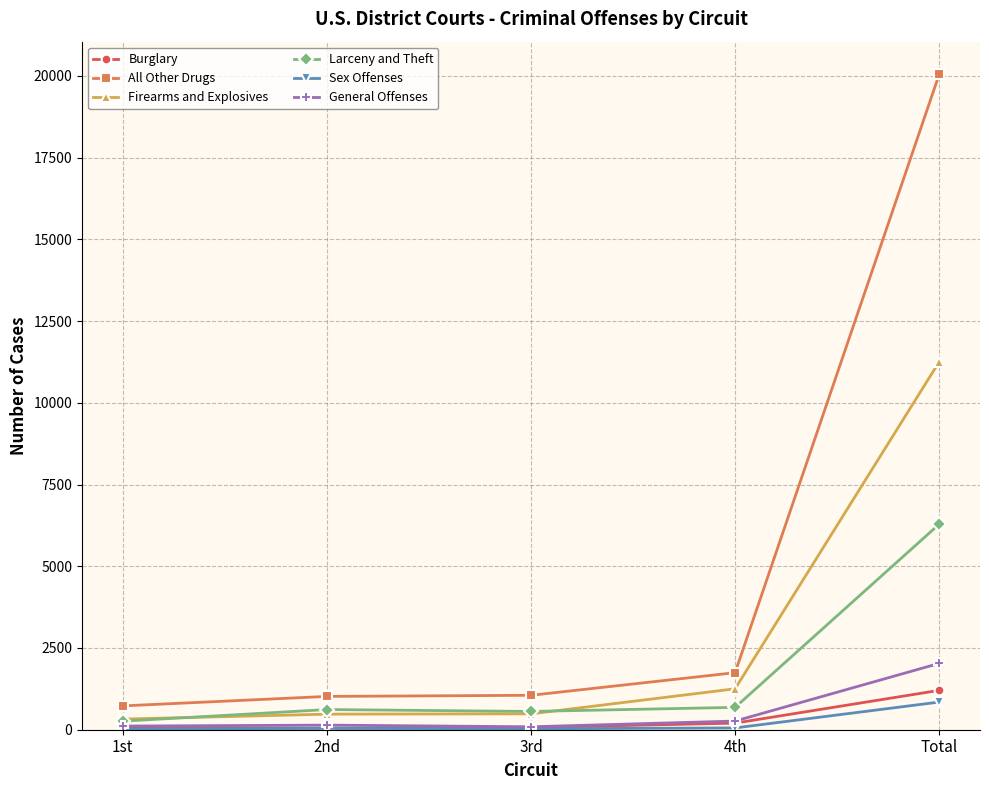

The Larceny and Theft series shows 3851 at Total. True or false?

False